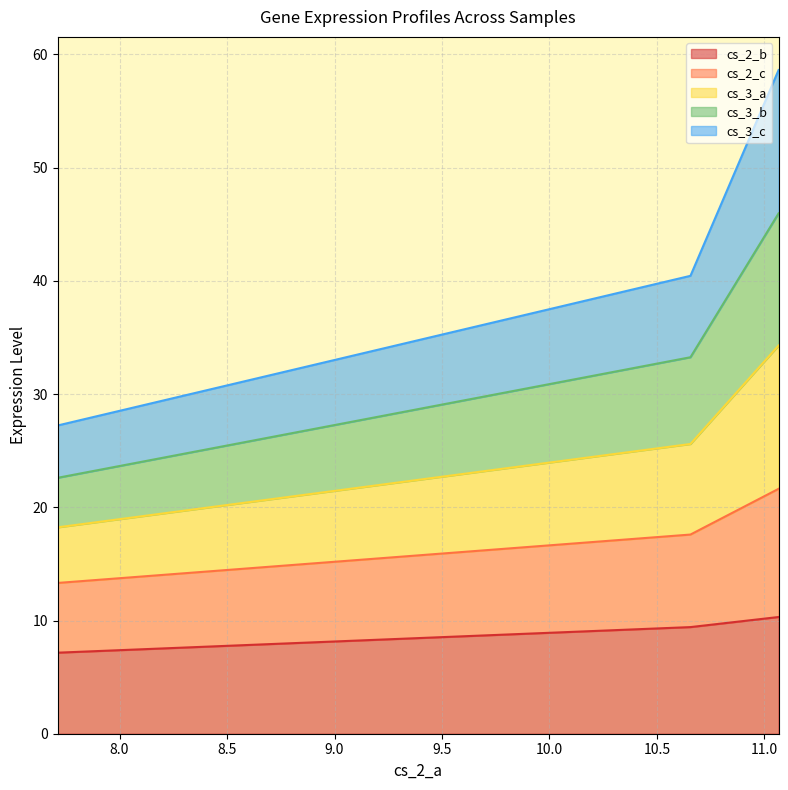

The cs_2_c series shows 24.1 at 10.65573901. True or false?

False